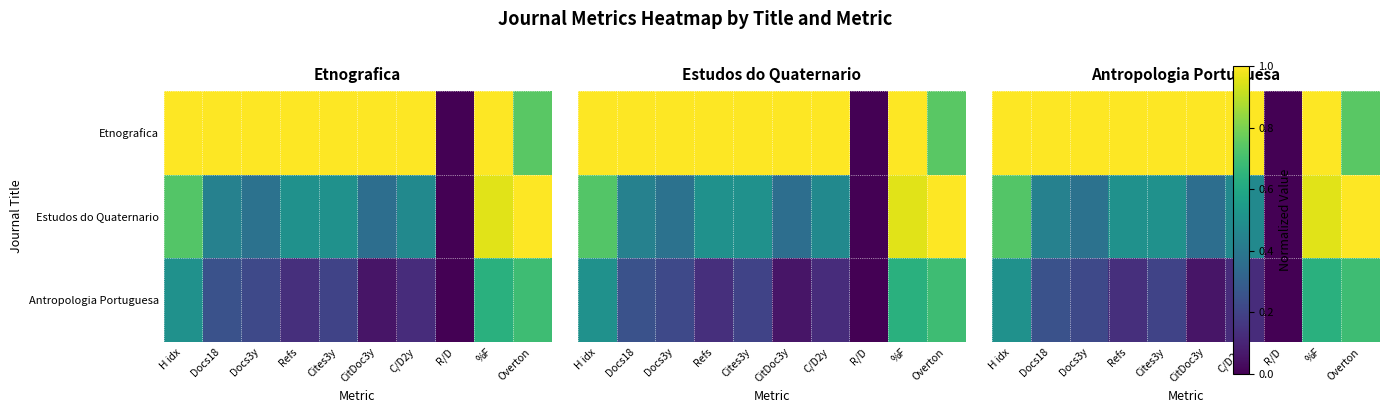

List the series in order of their peak value, lowest first.

Antropologia Portuguesa, Etnografica, Estudos do Quaternario